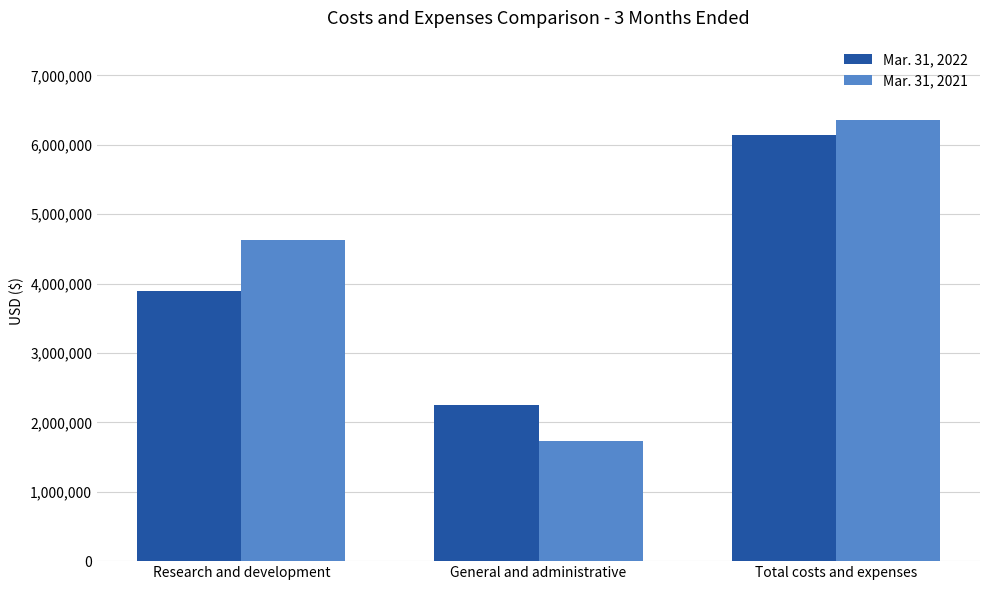

Which category has the highest value in the Mar. 31, 2022 series?

Total costs and expenses